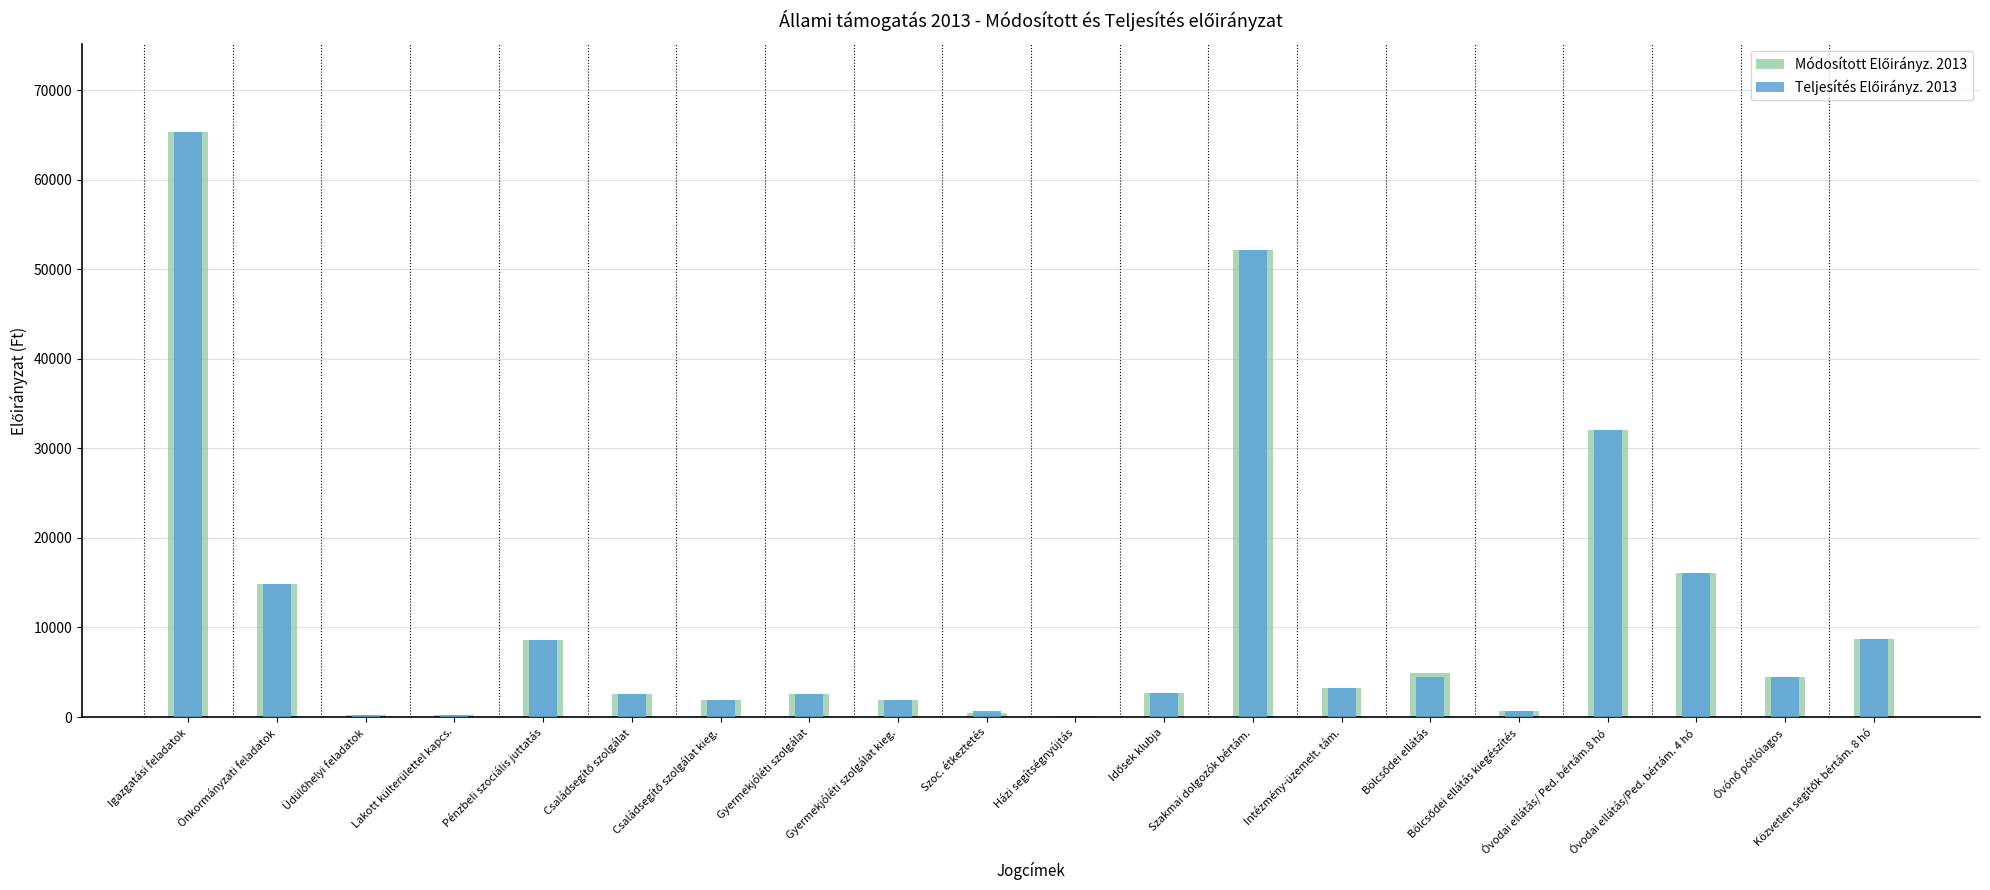

At how many categories does at least one series exceed 45899?

2